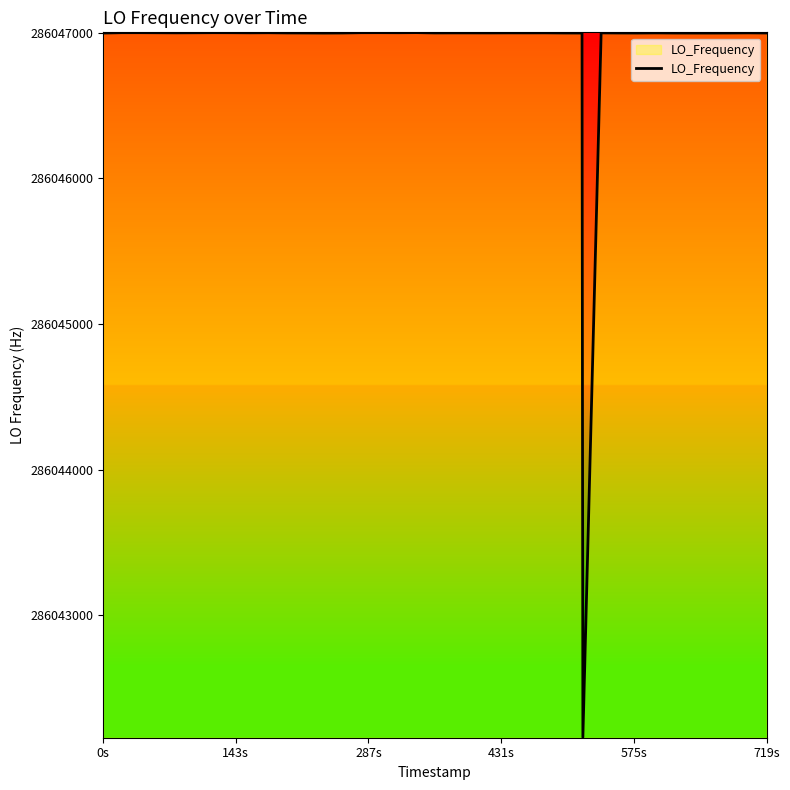

What is the difference between the maximum and minimum values?

4841.4